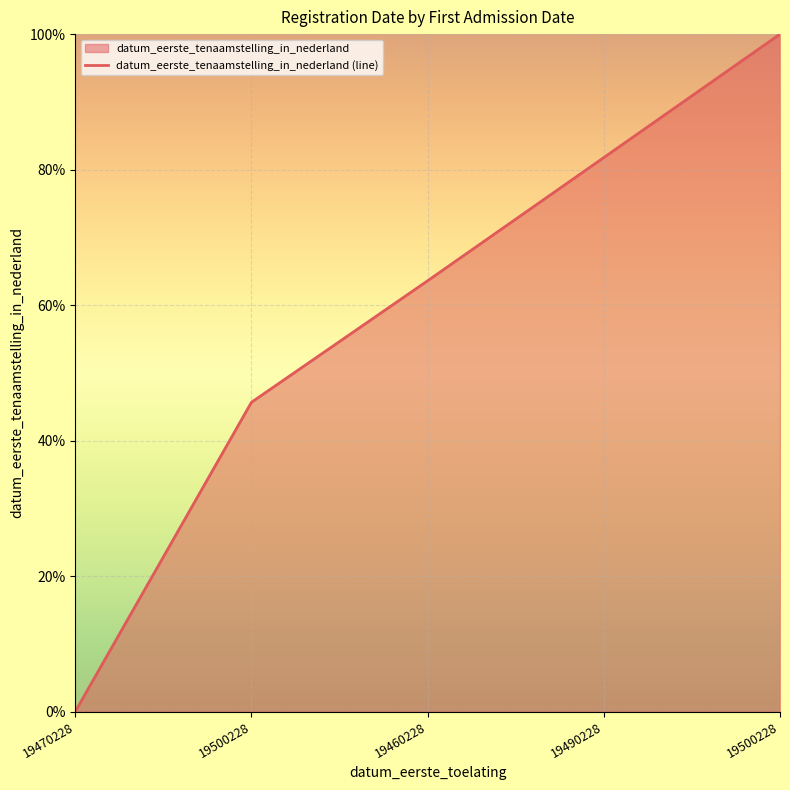

Reading left to right, transcribe all the data shown in this chart.

0.0	45.7	63.6	81.8	100.0